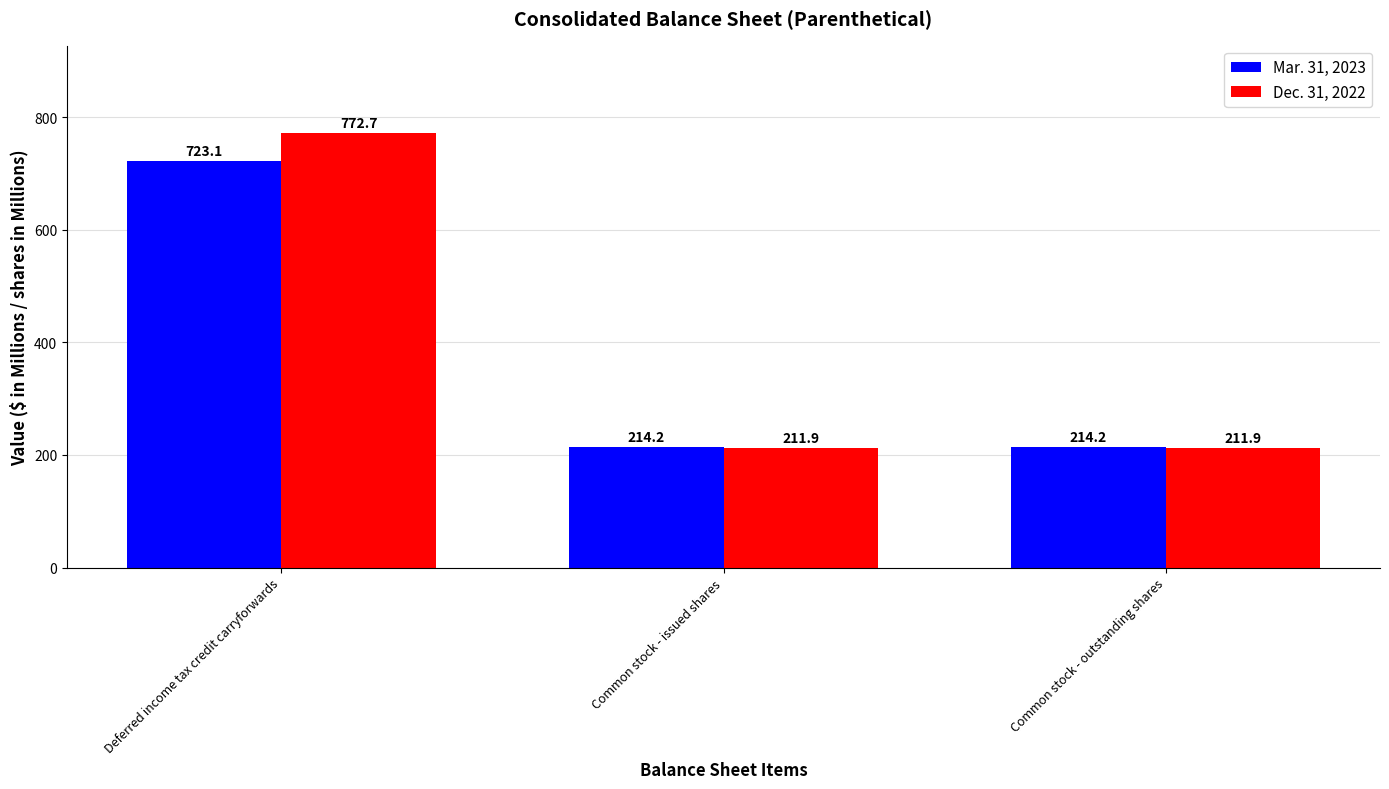

Which series has the largest range (max minus min)?

Dec. 31, 2022